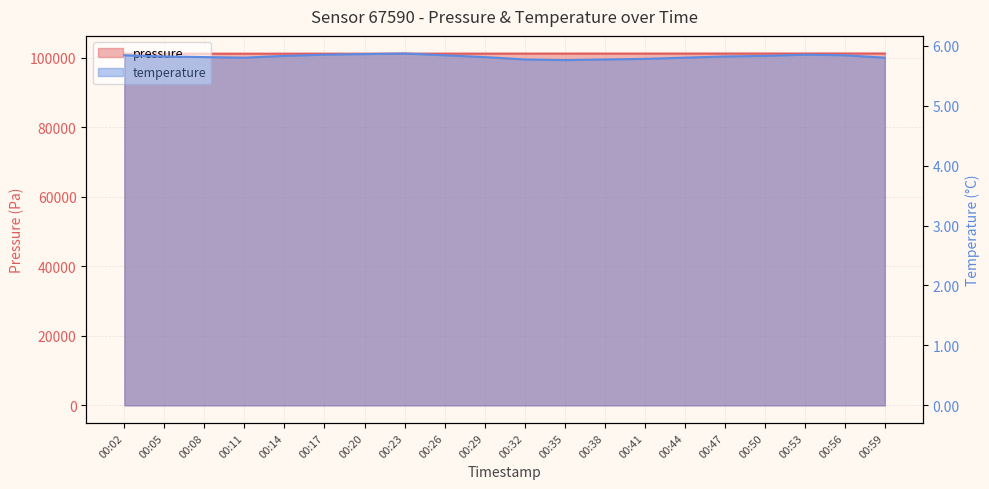

Reading left to right, transcribe all the data shown in this chart.

pressure: 101125.1	101121.8	101128.2	101131.9	101134.1	101139.3	101130.1	101144.3	101149.7	101149.9	101153.6	101156.8	101162.7	101162.1	101165.9	101173.6	101175.6	101180.5	101186.2	101183.5
temperature: 5.8	5.8	5.8	5.8	5.8	5.8	5.9	5.9	5.8	5.8	5.8	5.8	5.8	5.8	5.8	5.8	5.8	5.8	5.8	5.8